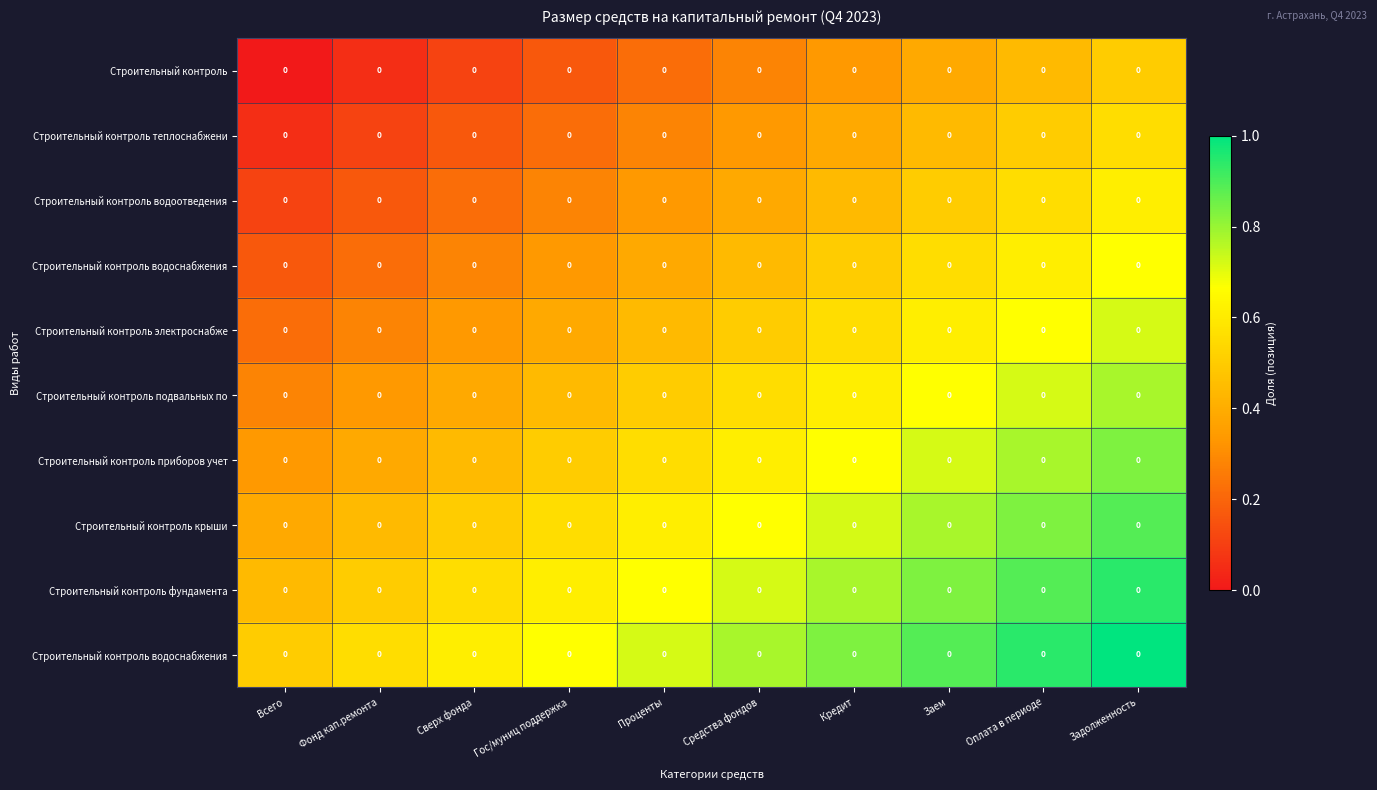

At how many categories does at least one series exceed 0?

10